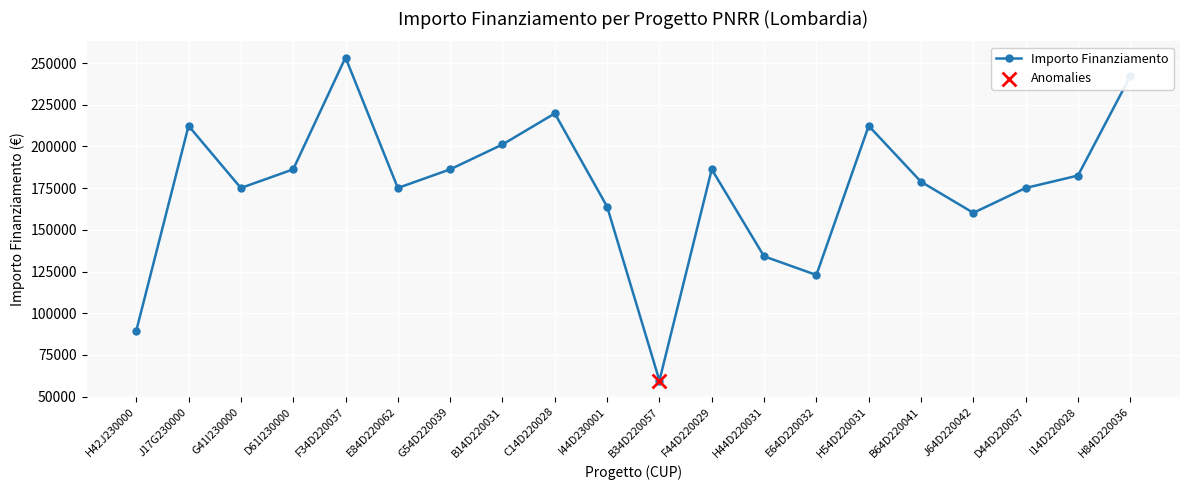

What is the ratio of the value at E84D220062 to the value at H84D220036?

0.7